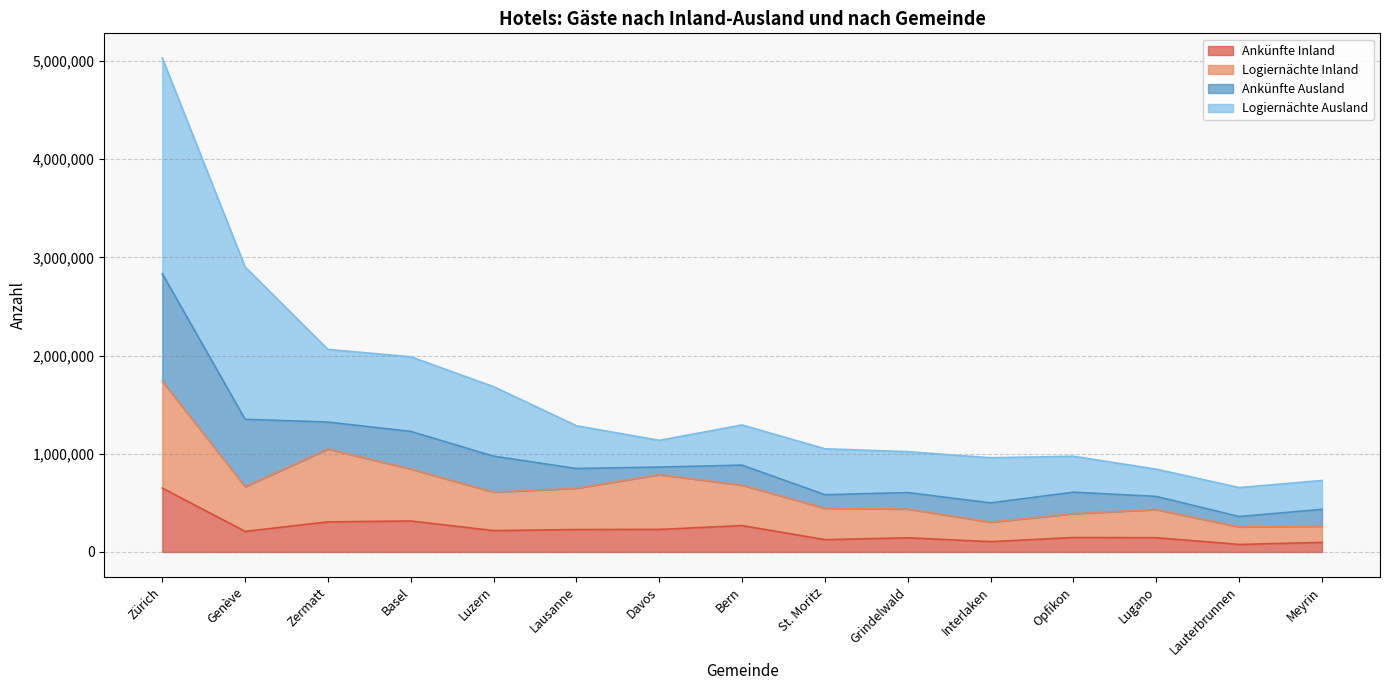

What is the total value across all series at Lugano?

842908